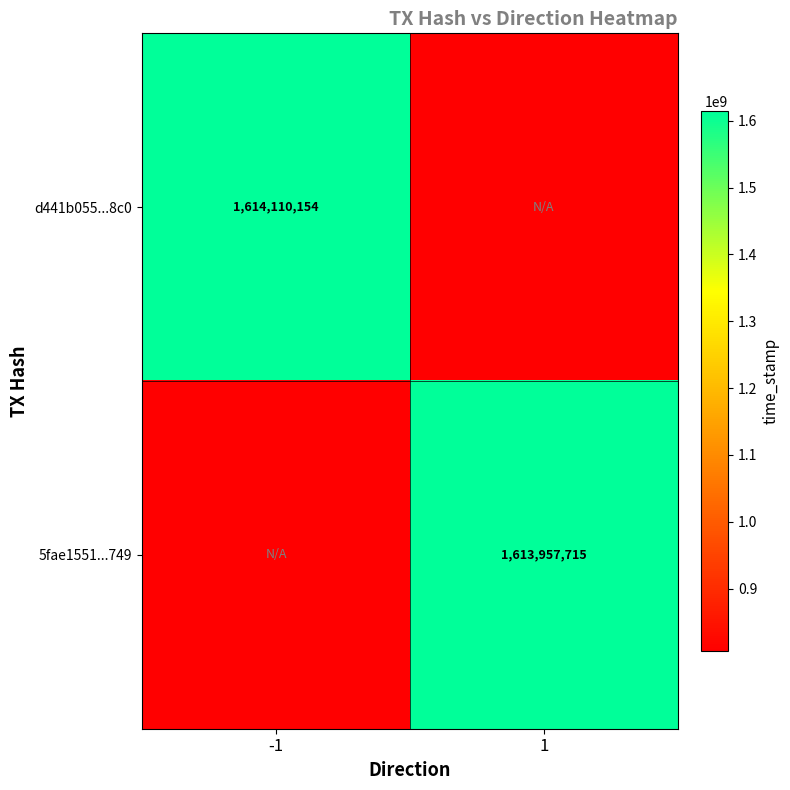

Is it true that d441b055...8c0 equals 2145225063.6 at -1?

False